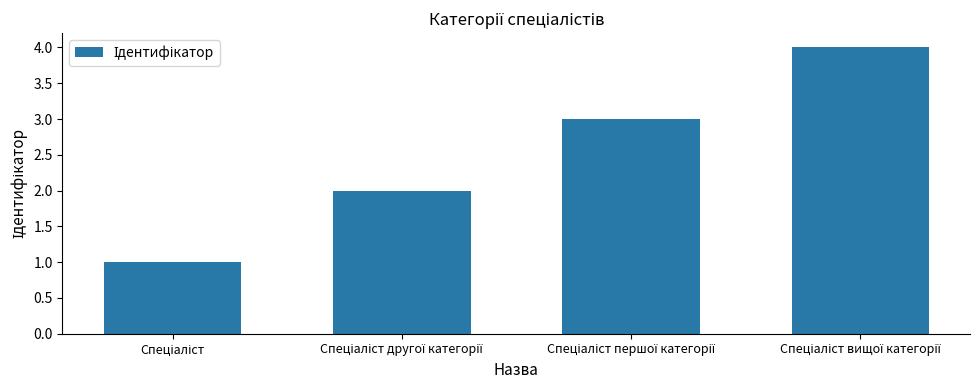

What is the greatest value displayed?

4